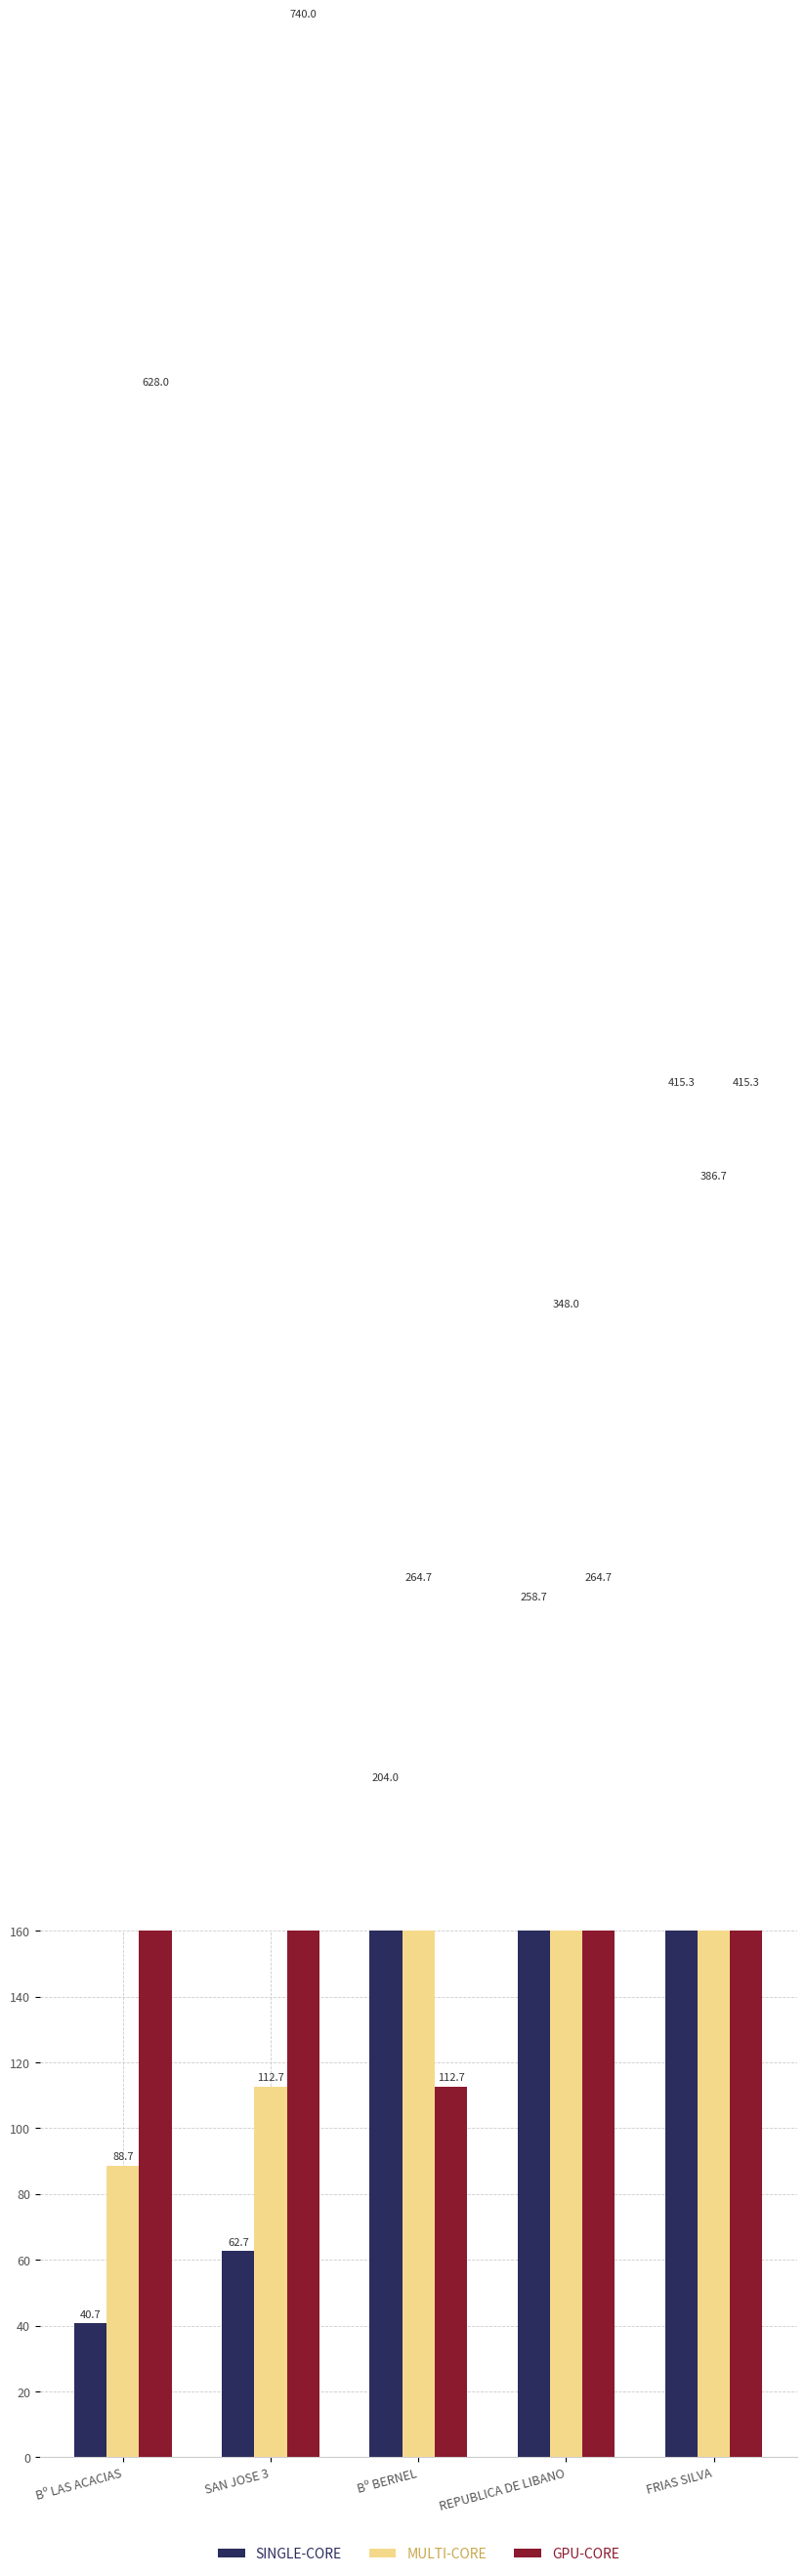

Which series changed the most between Bº LAS ACACIAS and REPUBLICA DE LIBANO?

GPU-CORE